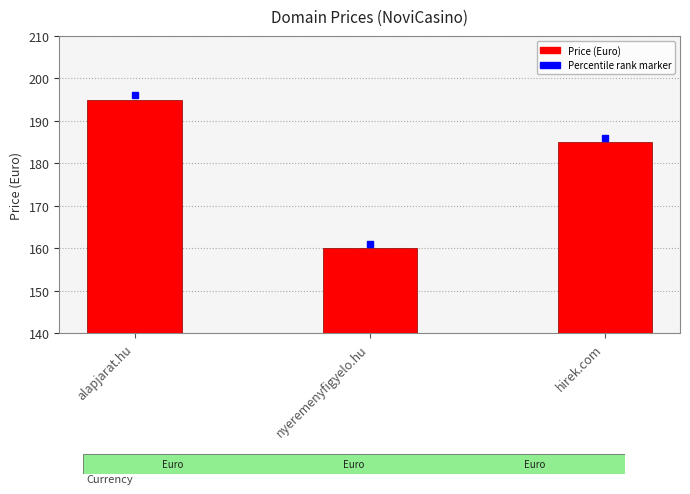

List the labels in order of value, largest first.

alapjarat.hu, hirek.com, nyeremenyfigyelo.hu